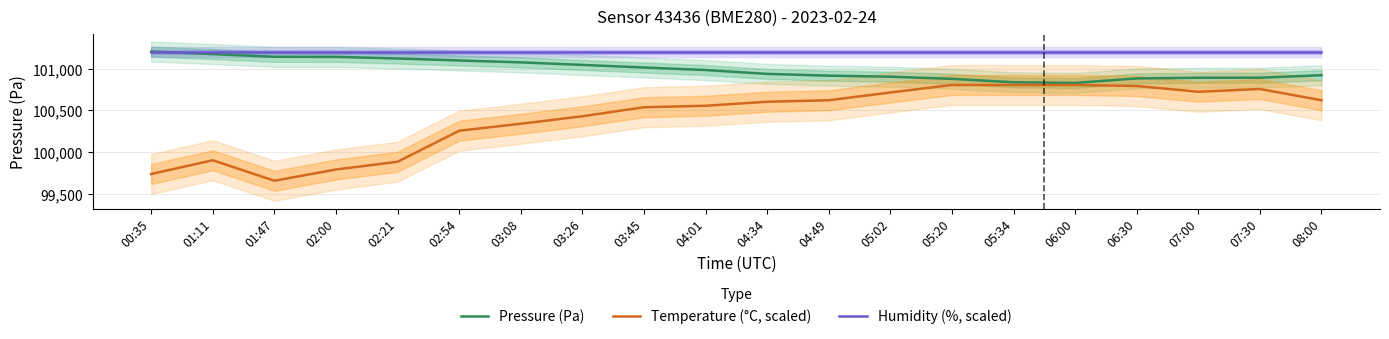

What is the label of the 4th point from the left?

02:00